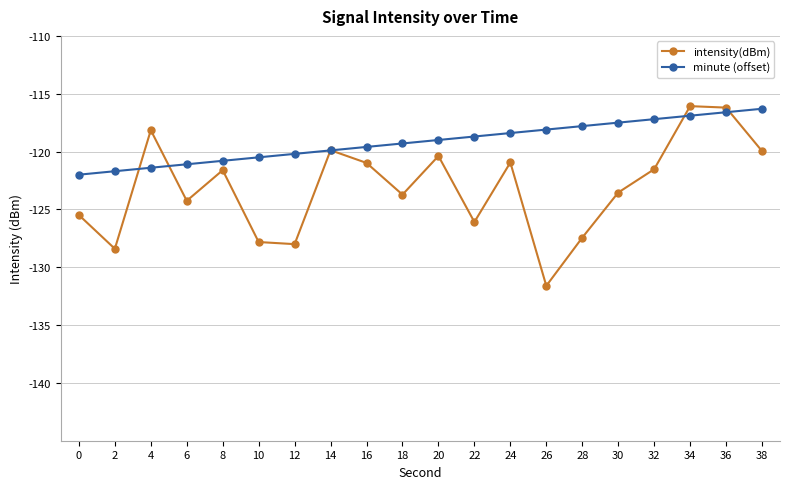

The value of minute (offset) at 12 is -120.2. True or false?

True